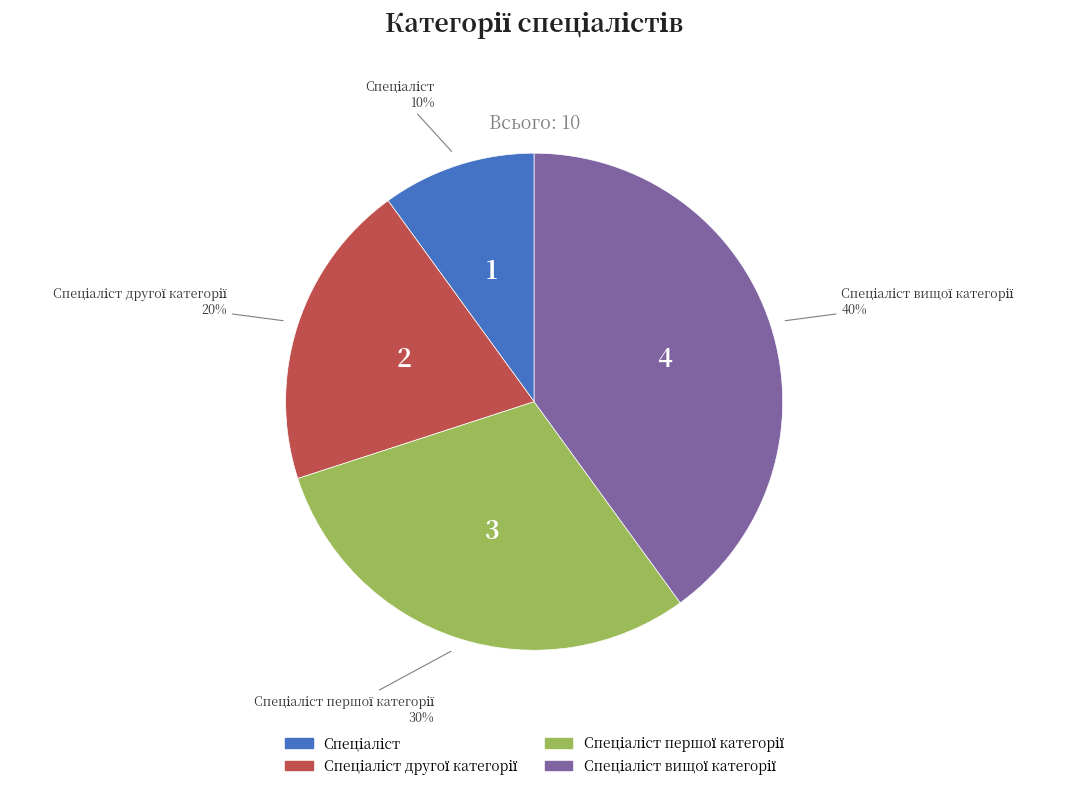

Is there any slice that represents more than half of the pie?

No